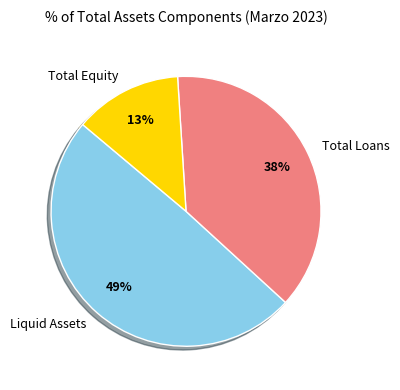

True or false: Total Loans accounts for 38% of the total.

True